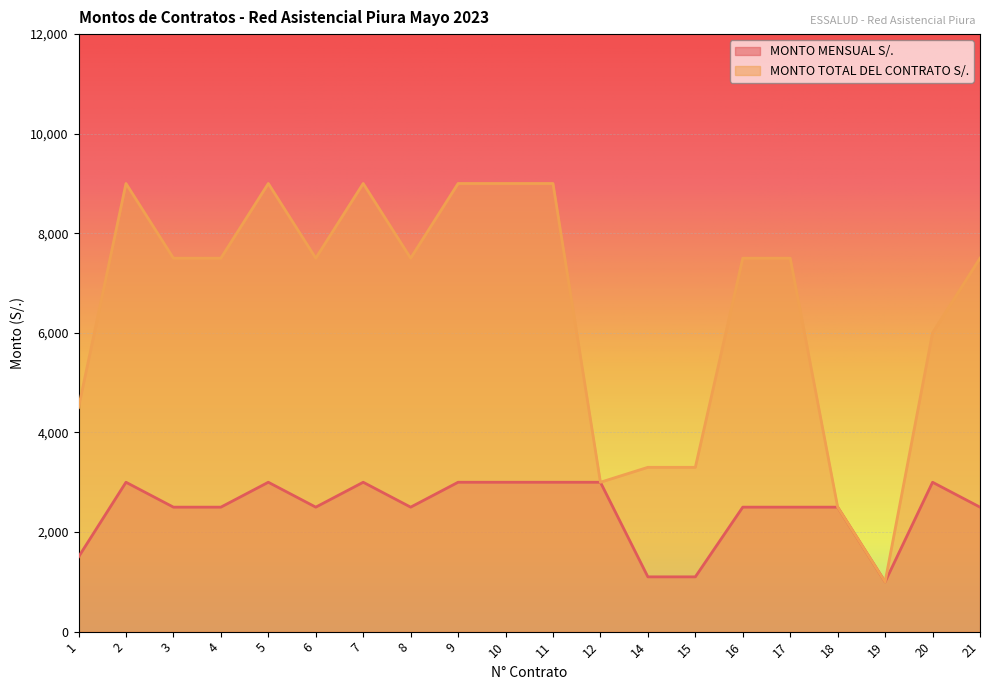

What is the value of the MONTO MENSUAL S/. point at the 10th from the left?

3000